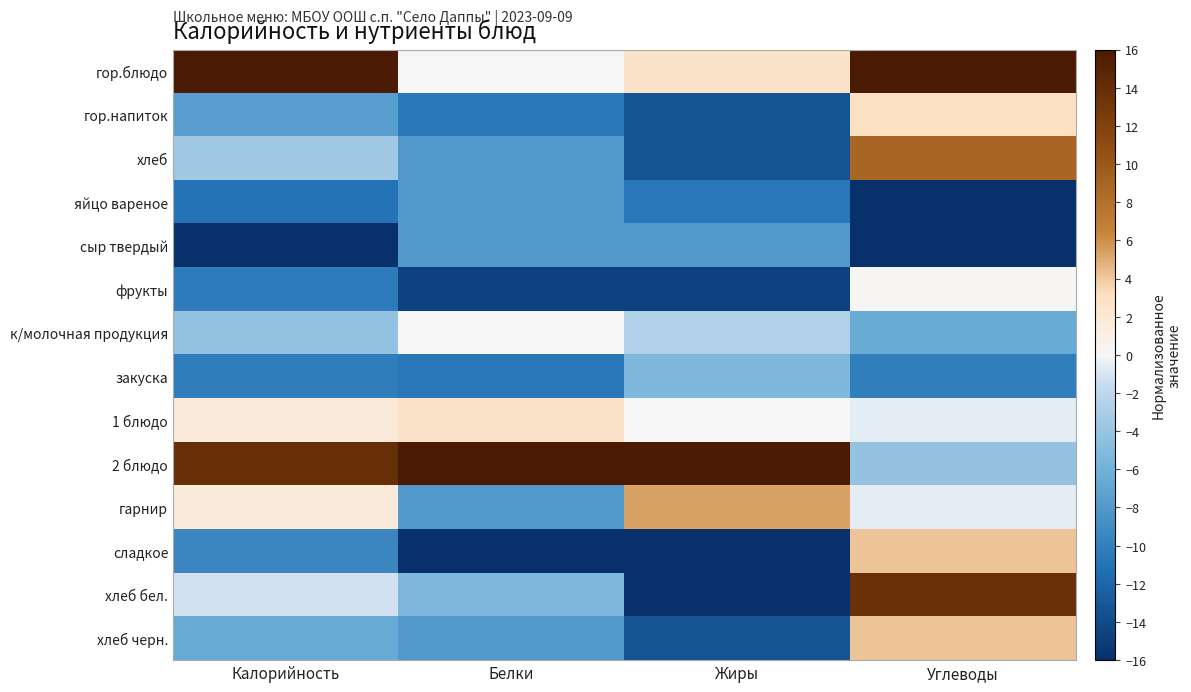

Reading right to left, extract all data points from this chart.

гор.блюдо: Углеводы=16.0	Жиры=2.7	Белки=0.0	Калорийность=16.0
гор.напиток: Углеводы=3.0	Жиры=-13.3	Белки=-10.7	Калорийность=-7.7
хлеб: Углеводы=8.9	Жиры=-13.3	Белки=-8.0	Калорийность=-3.5
яйцо вареное: Углеводы=-16.0	Жиры=-10.7	Белки=-8.0	Калорийность=-10.9
сыр твердый: Углеводы=-16.0	Жиры=-8.0	Белки=-8.0	Калорийность=-16.0
фрукты: Углеводы=0.2	Жиры=-14.7	Белки=-14.7	Калорийность=-10.4
к/молочная продукция: Углеводы=-6.5	Жиры=-2.7	Белки=0.0	Калорийность=-4.2
закуска: Углеводы=-10.1	Жиры=-5.3	Белки=-10.7	Калорийность=-10.2
1 блюдо: Углеводы=-0.6	Жиры=0.0	Белки=2.7	Калорийность=1.7
2 блюдо: Углеводы=-4.1	Жиры=16.0	Белки=16.0	Калорийность=13.8
гарнир: Углеводы=-0.6	Жиры=5.3	Белки=-8.0	Калорийность=1.7
сладкое: Углеводы=4.1	Жиры=-16.0	Белки=-16.0	Калорийность=-9.5
хлеб бел.: Углеводы=13.6	Жиры=-16.0	Белки=-5.3	Калорийность=-1.2
хлеб черн.: Углеводы=4.1	Жиры=-13.3	Белки=-8.0	Калорийность=-6.6